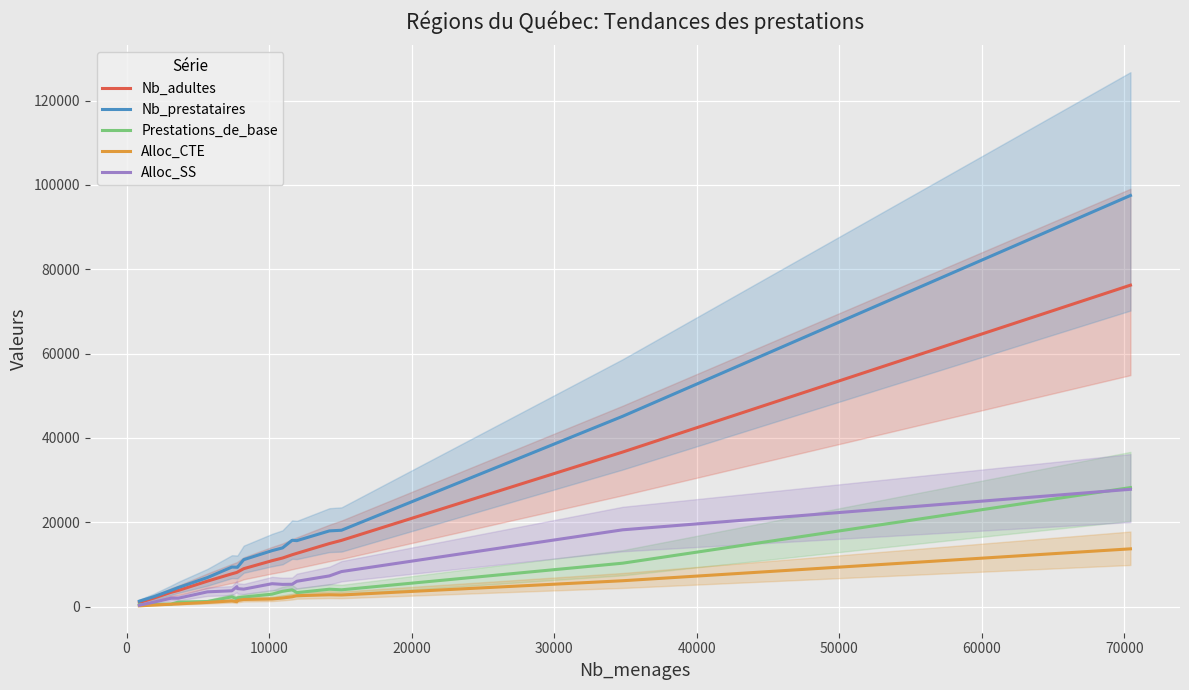

What is the highest value of the Nb_prestataires series?

97500